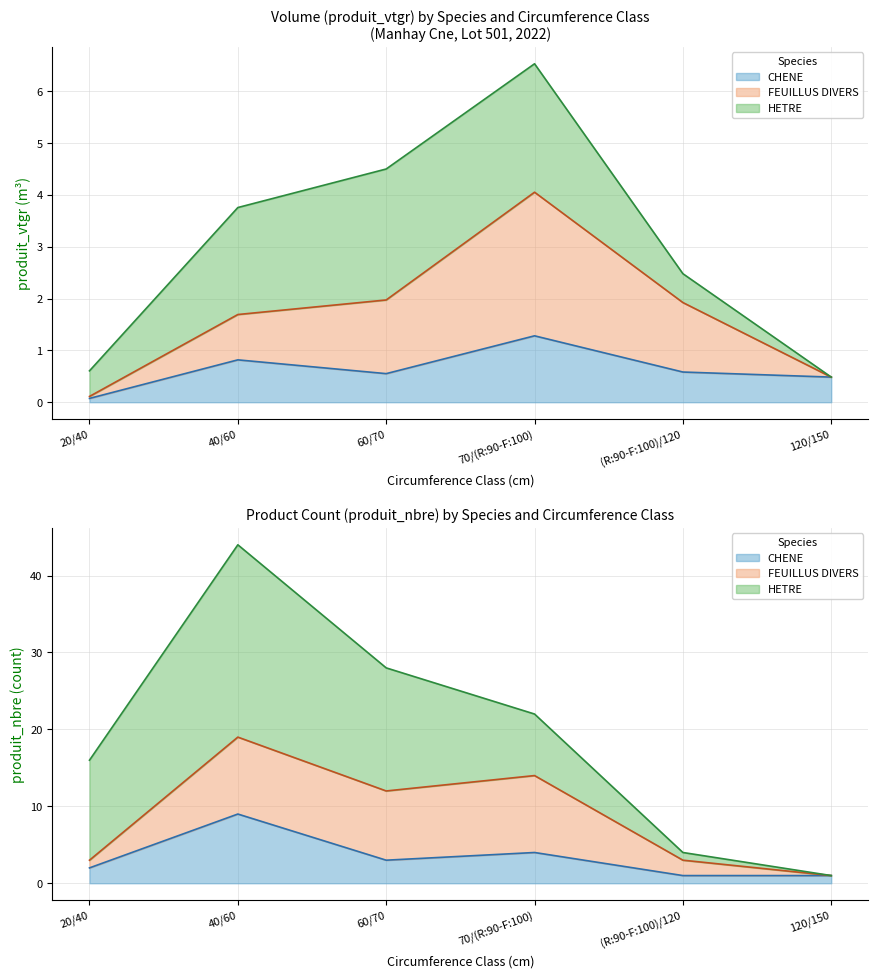

How many categories are shown in the chart?

6